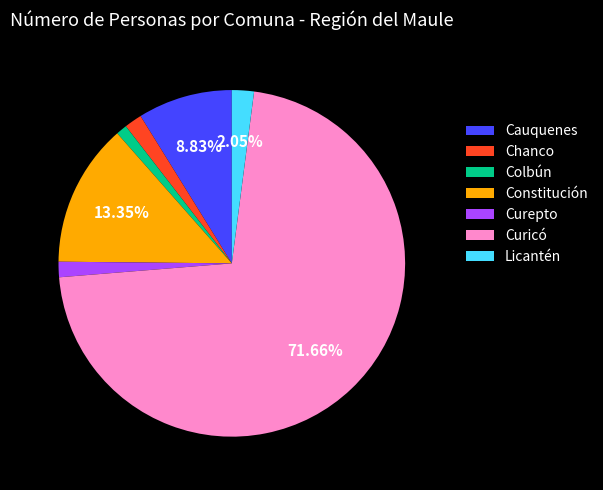

To the nearest percent, what is the difference between the Cauquenes and Licantén slice percentages?

7%